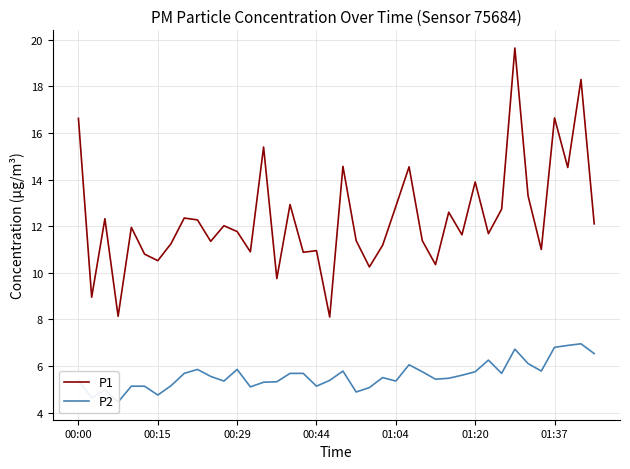

How many lines are shown in the chart?

2